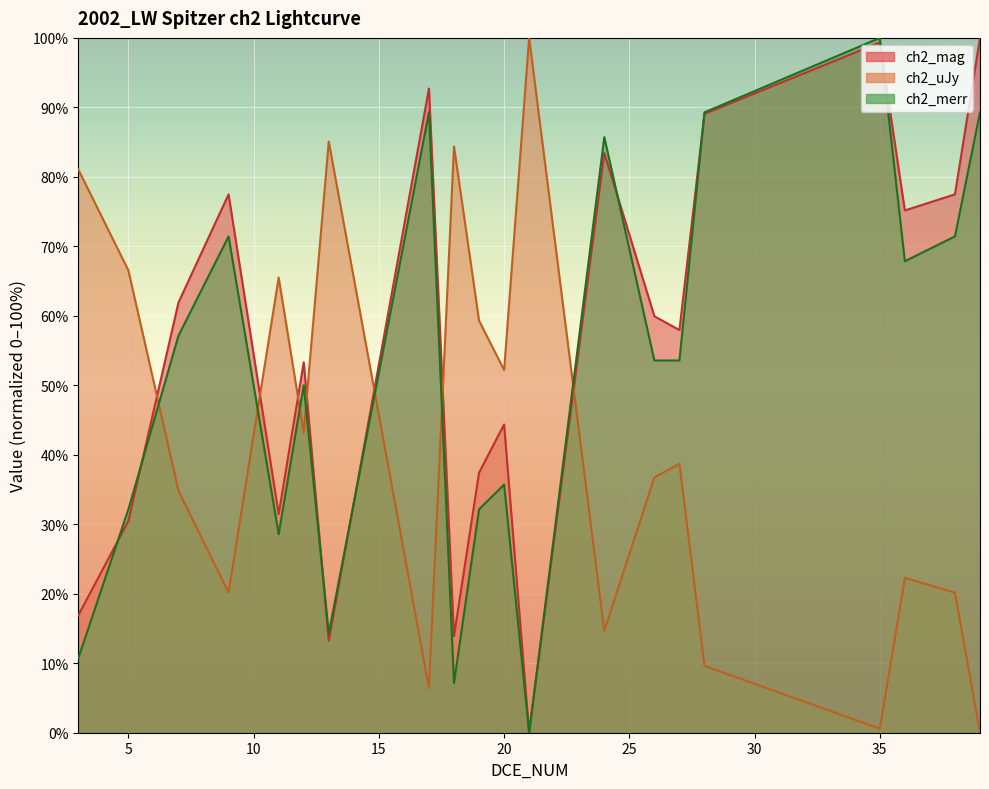

What is the sum of the ch2_merr values at 21 and 13?

14.3